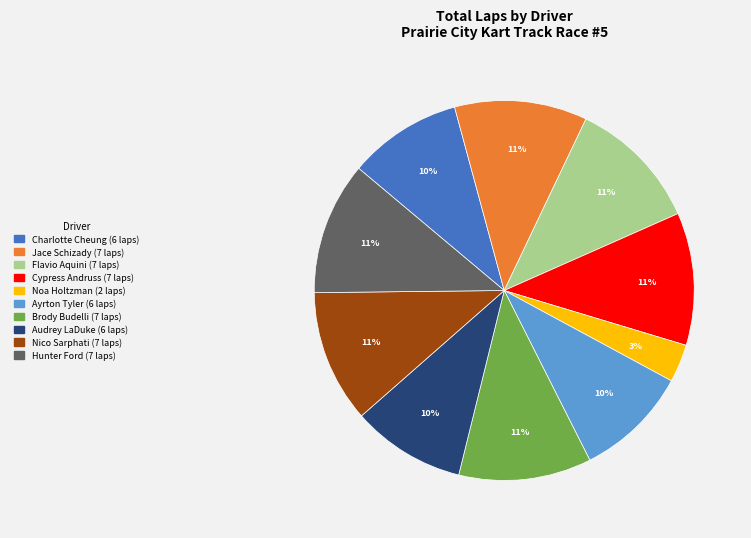

Combined, do Hunter Ford and Ayrton Tyler account for over 50%?

No